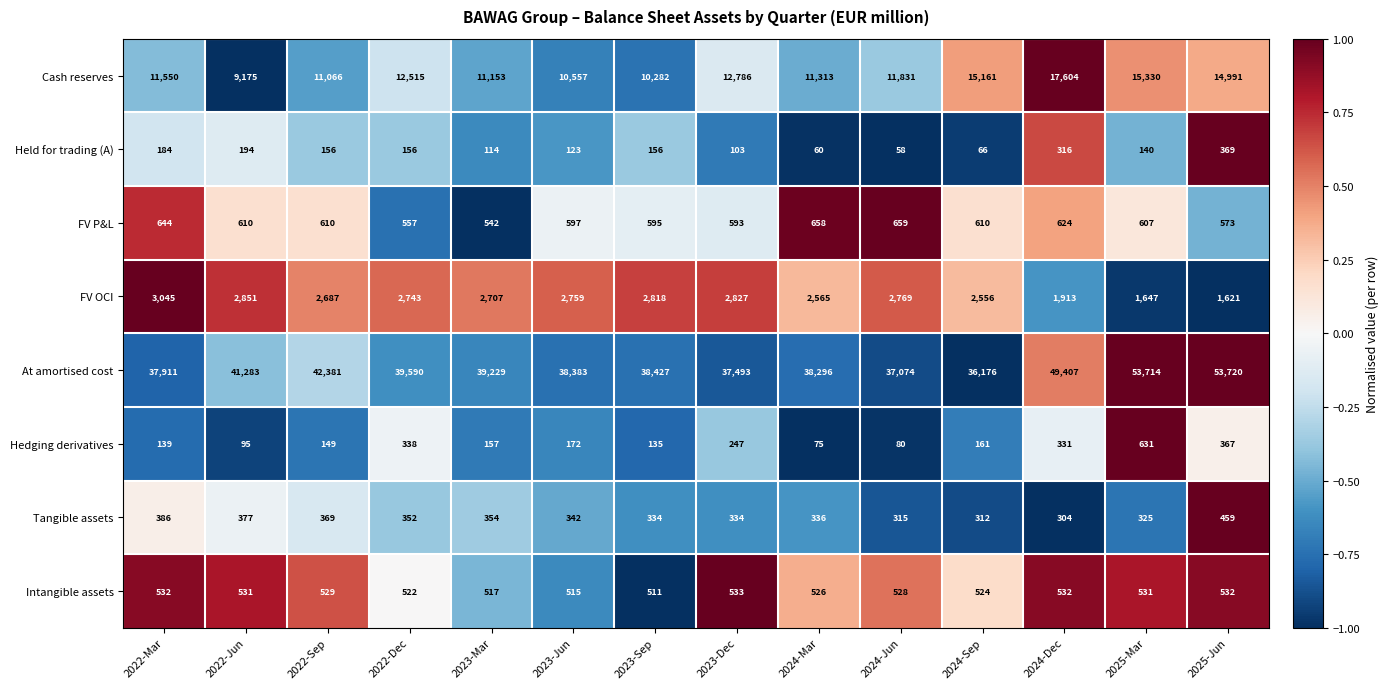

At which category is the sum across all series the highest?

2025-Mar